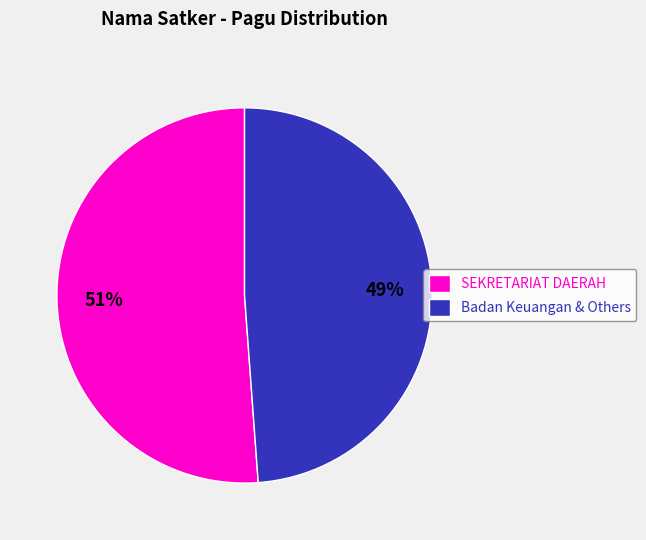

Is it true that SEKRETARIAT DAERAH is 43% of the pie?

False